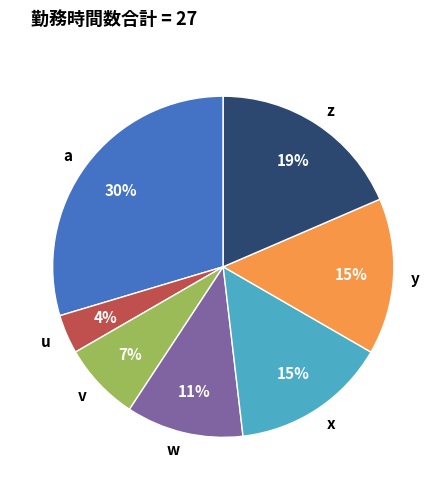

Which has a higher value, u or w?

w